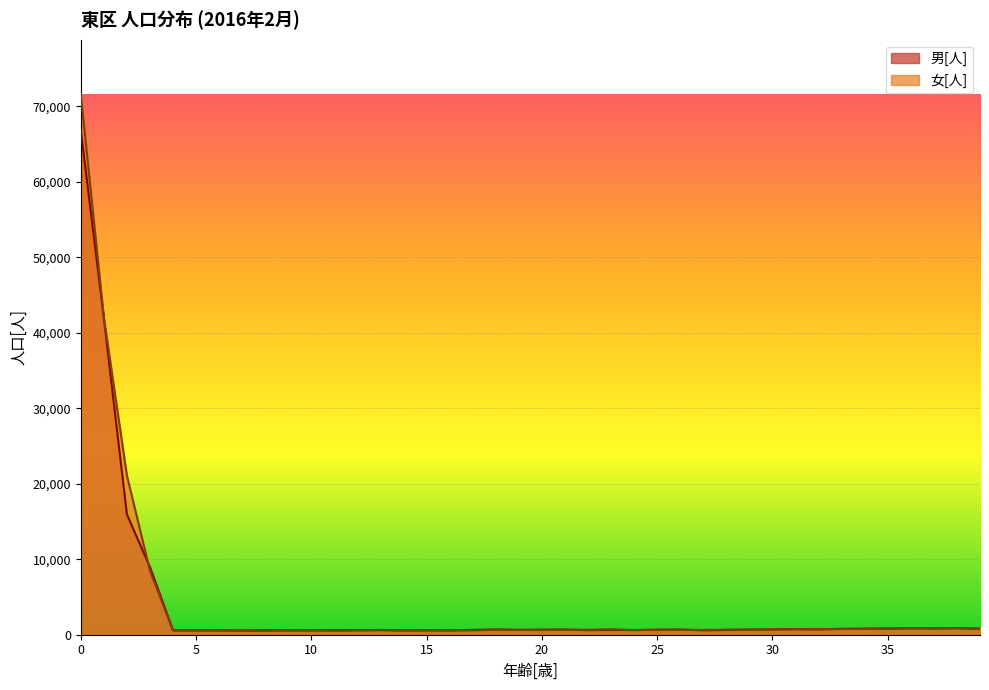

Reading right to left, what are all the values shown in this chart?

男[人]: 39=794	38=863	37=834	36=856	35=803	34=805	33=785	32=705	31=734	30=705	29=687	28=628	27=584	26=682	25=668	24=613	23=646	22=602	21=688	20=677	19=643	18=697	17=639	16=559	15=606	14=570	13=624	12=610	11=610	10=578	9=564	8=602	7=565	6=579	5=572	4=585	3=8960	2=15942	1=41943	0=66845
女[人]: 39=808	38=852	37=828	36=865	35=858	34=771	33=749	32=730	31=733	30=683	29=653	28=678	27=626	26=649	25=638	24=617	23=713	22=666	21=642	20=621	19=641	18=650	17=568	16=596	15=549	14=574	13=596	12=553	11=518	10=588	9=590	8=503	7=502	6=561	5=571	4=558	3=8477	2=21104	1=42070	0=71651